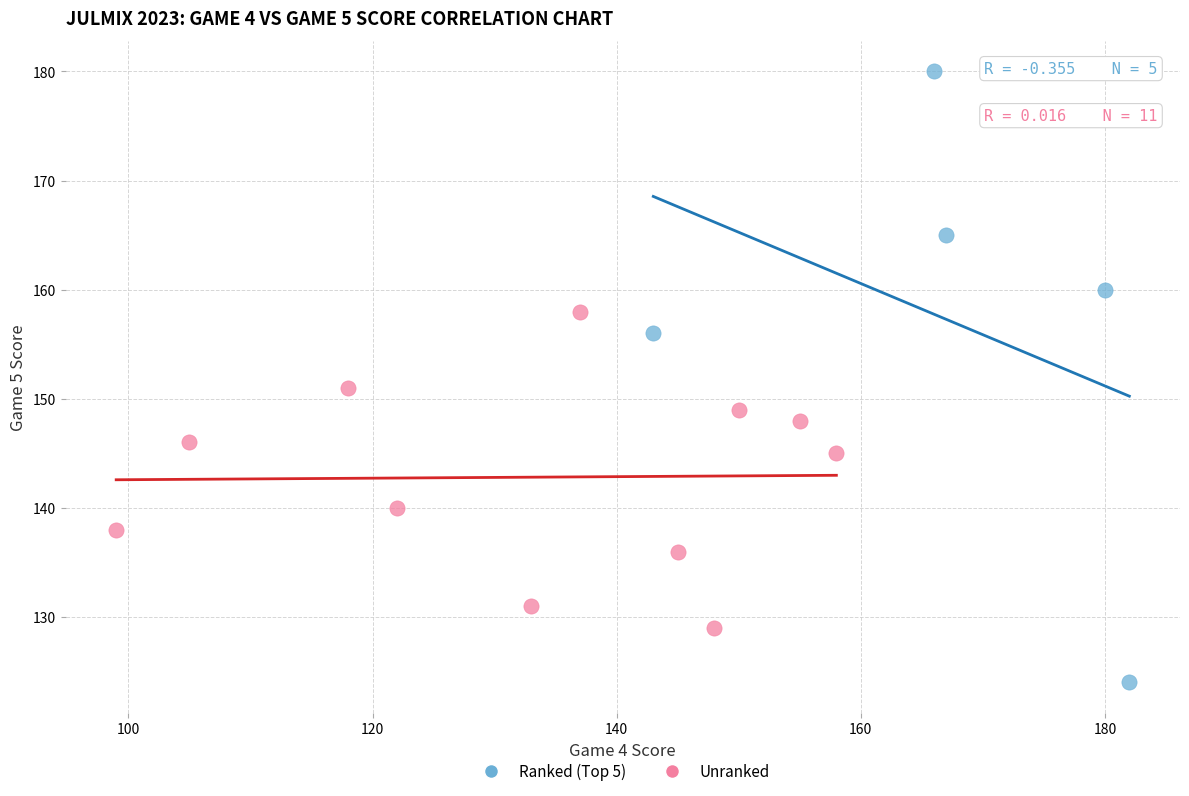

Which series contains the lowest Y value?

Ranked (Top 5)